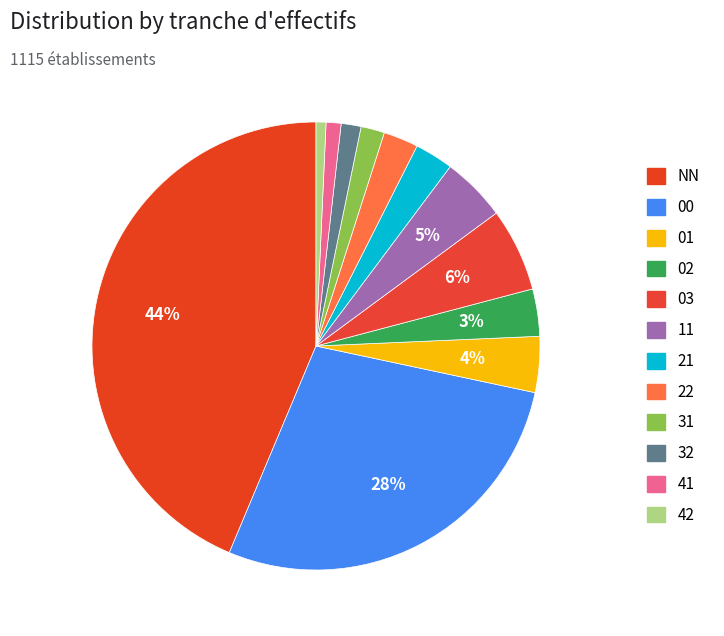

Between 31 and 03, which is larger?

03